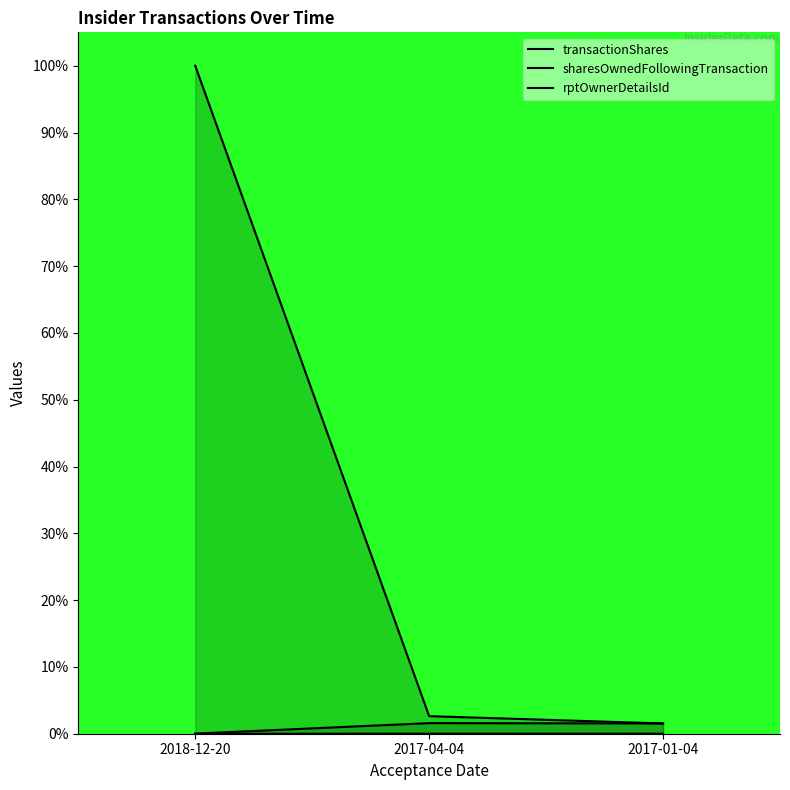

What is the approximate value of sharesOwnedFollowingTransaction at 2018-12-20?

100.0